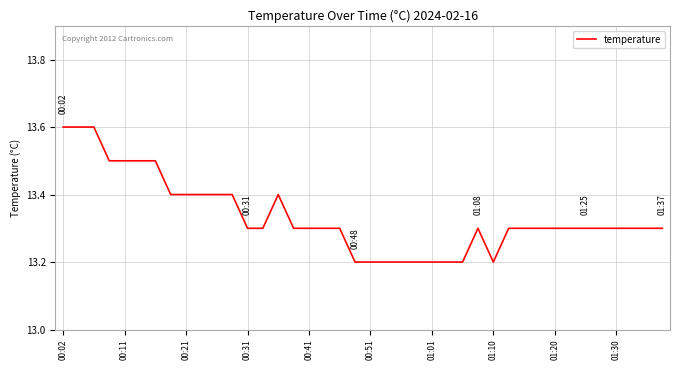

Count the number of data series in this chart.

1